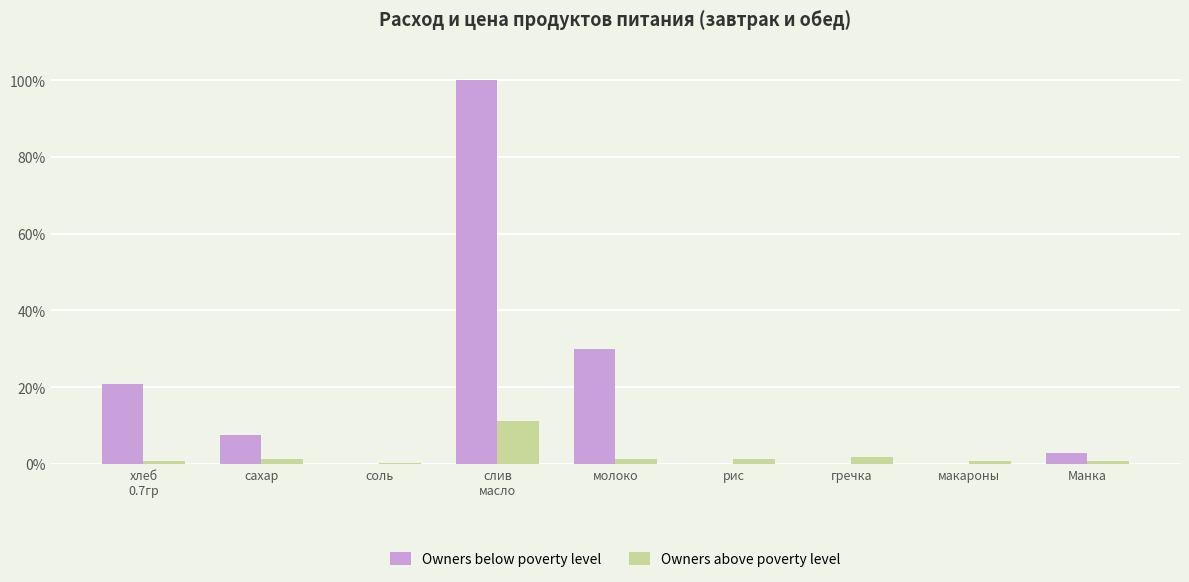

What is the greatest value displayed?

100.0